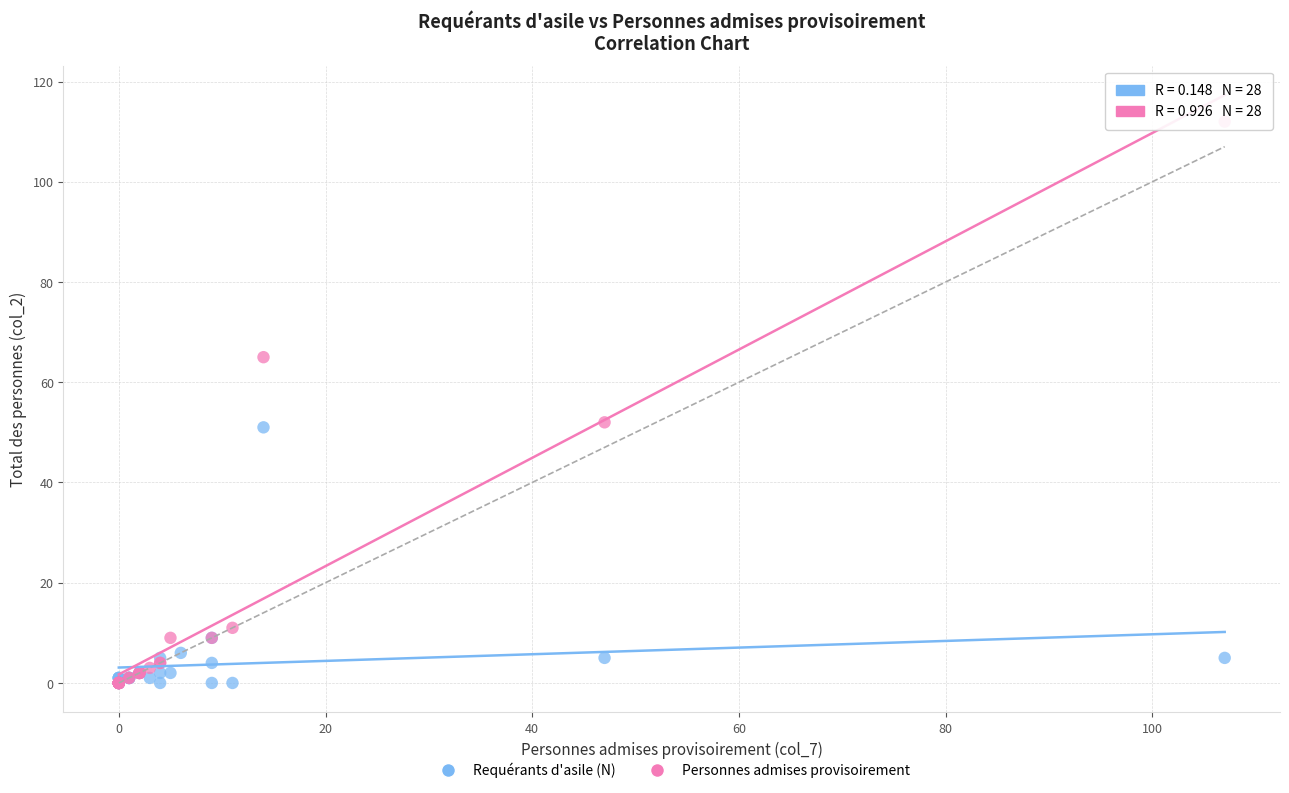

Which series reaches the maximum Y coordinate?

Personnes admises provisoirement